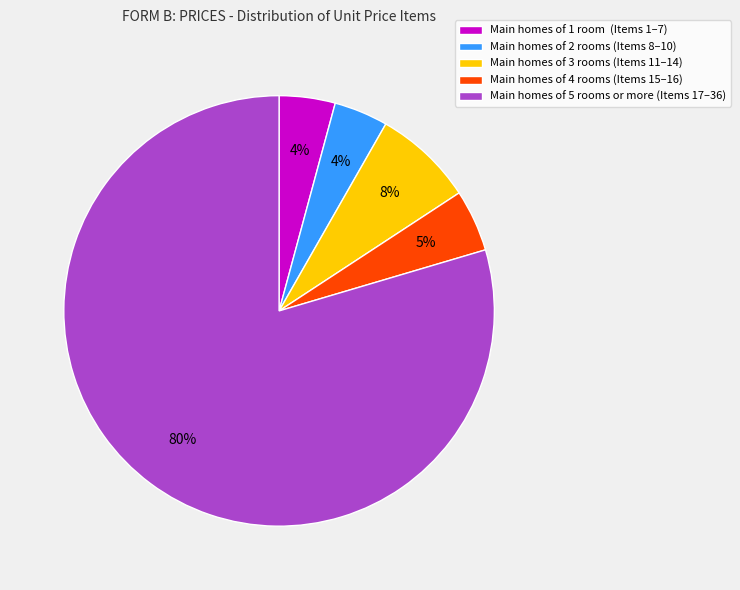

Is Main homes of 5 rooms or more (Items 17–36) the majority of the pie?

Yes